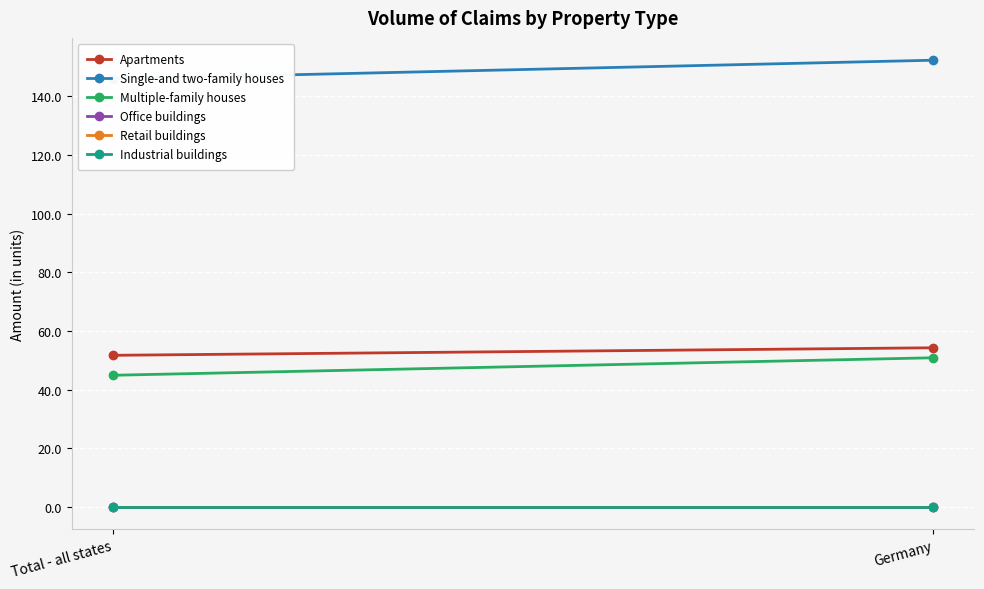

What are all the series names shown in the legend?

Apartments, Single-and two-family houses, Multiple-family houses, Office buildings, Retail buildings, Industrial buildings